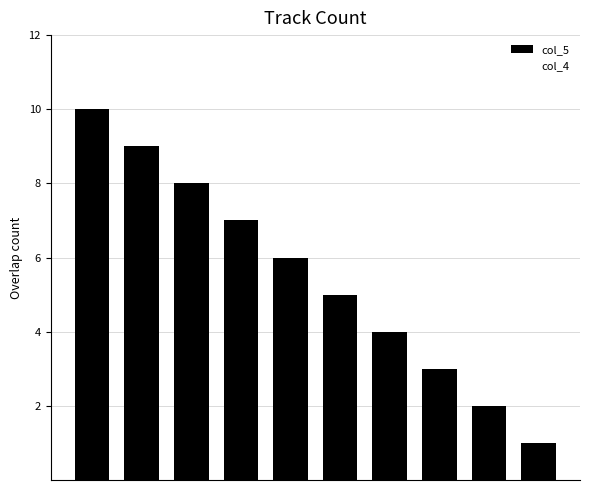

Reading left to right, what are all the values shown in this chart?

10	9	8	7	6	5	4	3	2	1